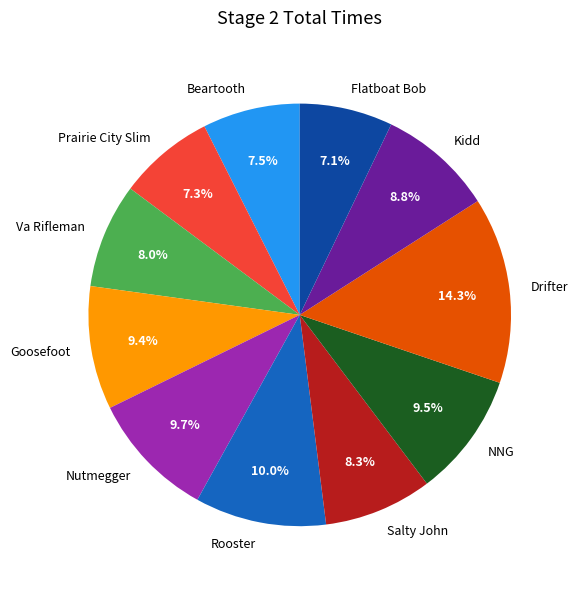

To the nearest percent, what is the difference between the Prairie City Slim and Salty John slice percentages?

1%